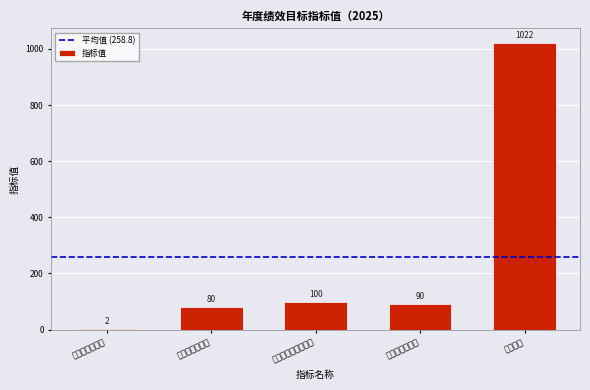

Reading right to left, what are all the values shown in this chart?

发放资金=1022	资金拨付及时性=90	补贴资金费用合规率=100	补贴资金发放率=80	补贴事项单位数=2